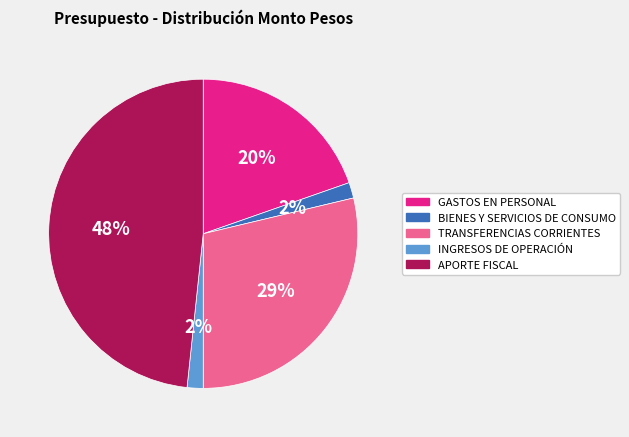

Does any single category account for the majority?

No